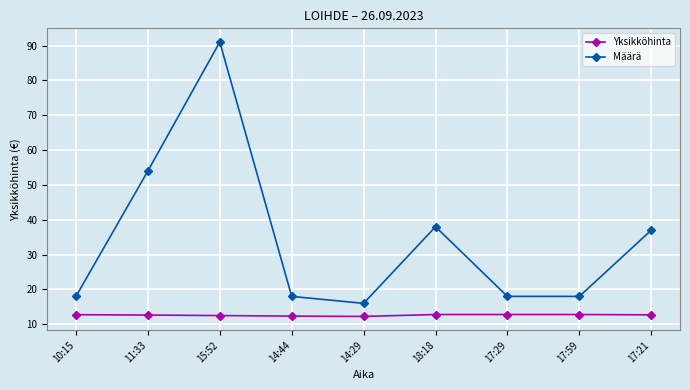

What position from the left is 11:33?

2